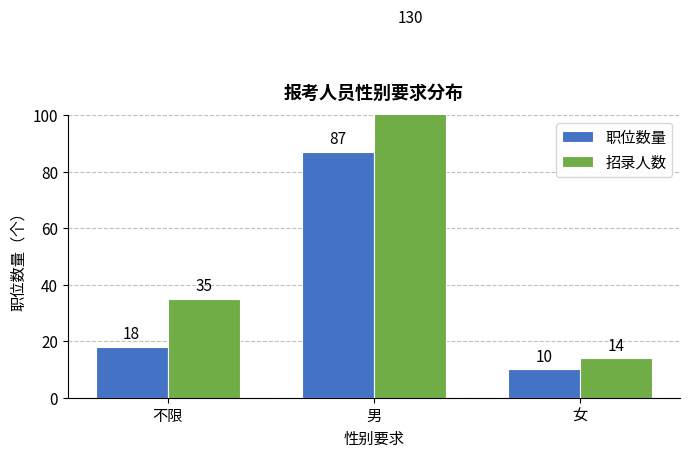

What are all the series names shown in the legend?

职位数量, 招录人数